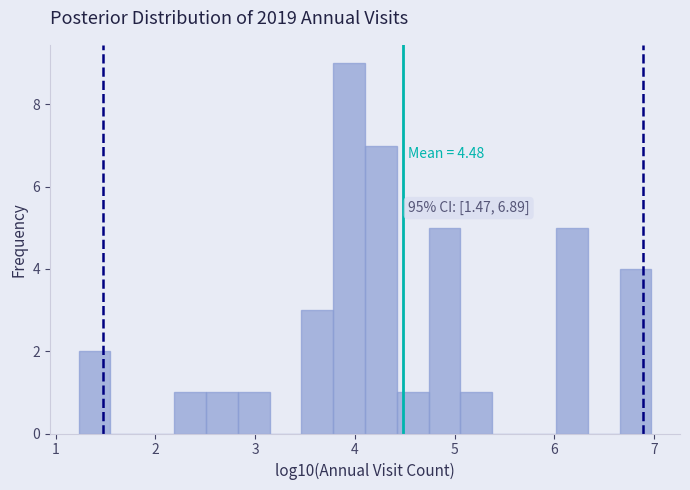

Around what value on the x-axis is the tallest bar? Give the approximate position of its centre, as read against the axis.

3.9